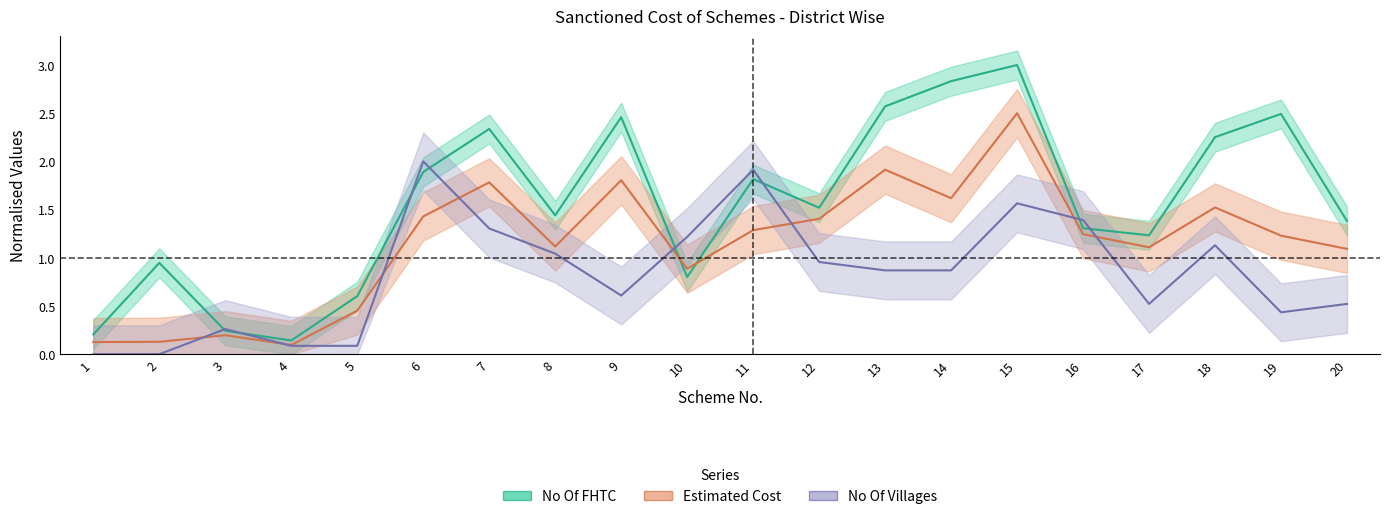

What is the approximate value of No Of FHTC at 7?

2.3